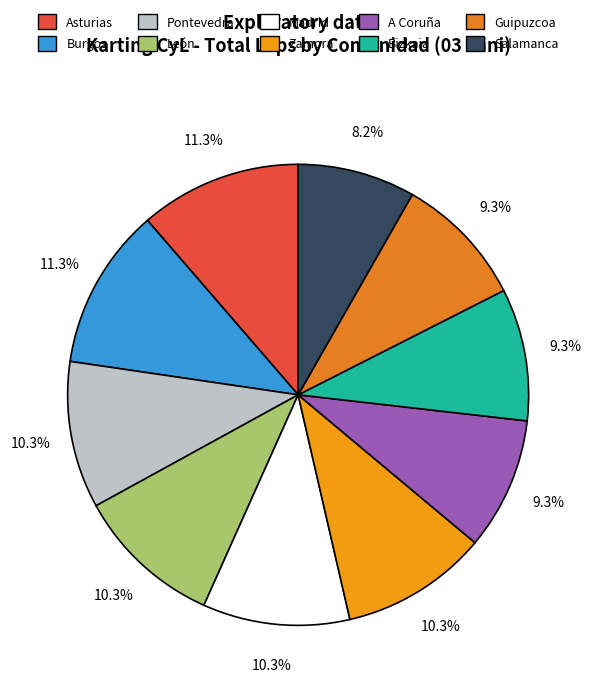

Does León represent more than half of the total?

No